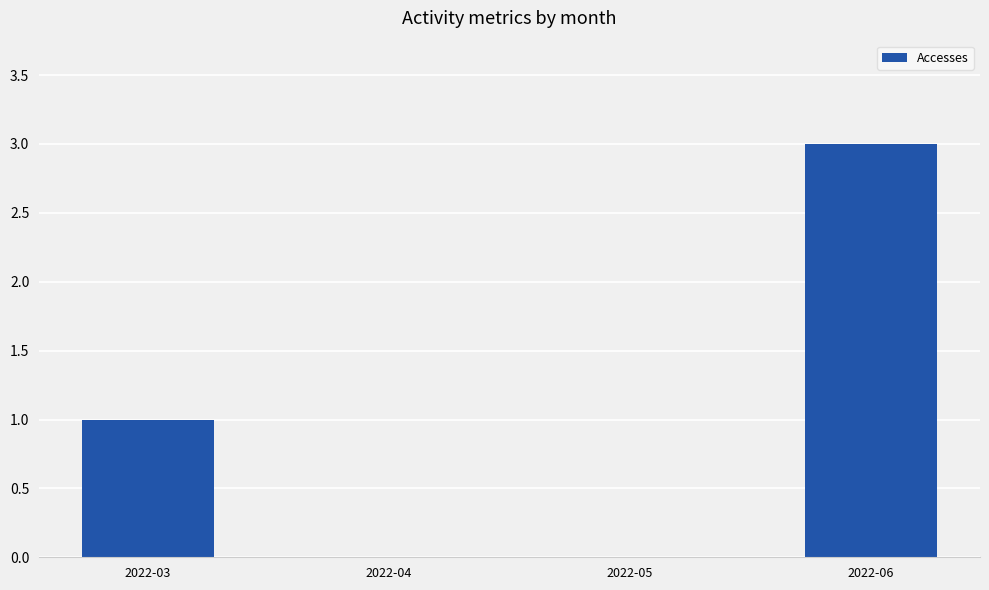

What is the sum of all values?

4